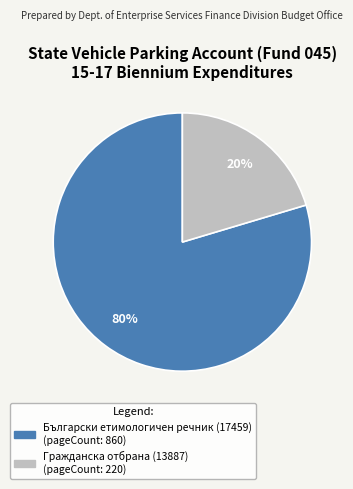

Combined, do Гражданска отбрана (13887) and Български етимологичен речник (17459) account for over 50%?

Yes